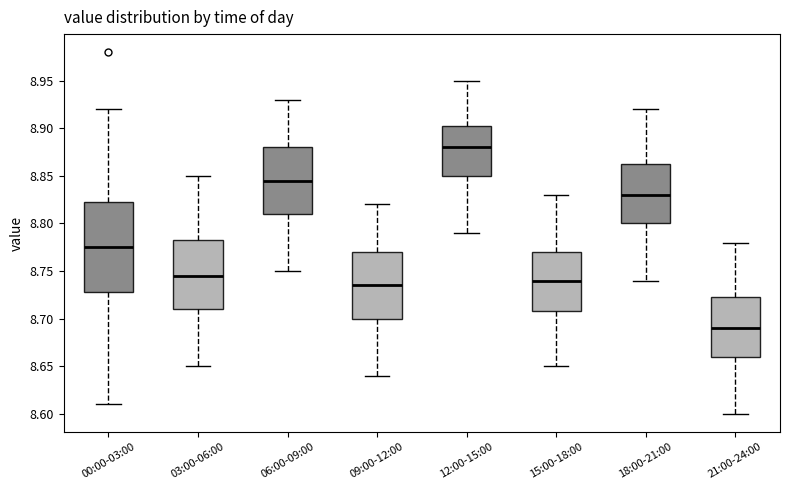

Reading left to right, transcribe this box plot: for each box, give where its median line is, the range the box spans, and where its two whiskers end, as read against the y-axis. The values are not printed on the chart, so give them approximately, as read against the axis.

00:00-03:00: median 8.775, box 8.730 to 8.825, whiskers 8.610 to 8.920
03:00-06:00: median 8.745, box 8.710 to 8.785, whiskers 8.650 to 8.850
06:00-09:00: median 8.845, box 8.810 to 8.880, whiskers 8.750 to 8.930
09:00-12:00: median 8.735, box 8.700 to 8.770, whiskers 8.640 to 8.820
12:00-15:00: median 8.880, box 8.850 to 8.905, whiskers 8.790 to 8.950
15:00-18:00: median 8.740, box 8.710 to 8.770, whiskers 8.650 to 8.830
18:00-21:00: median 8.830, box 8.800 to 8.865, whiskers 8.740 to 8.920
21:00-24:00: median 8.690, box 8.660 to 8.725, whiskers 8.600 to 8.780